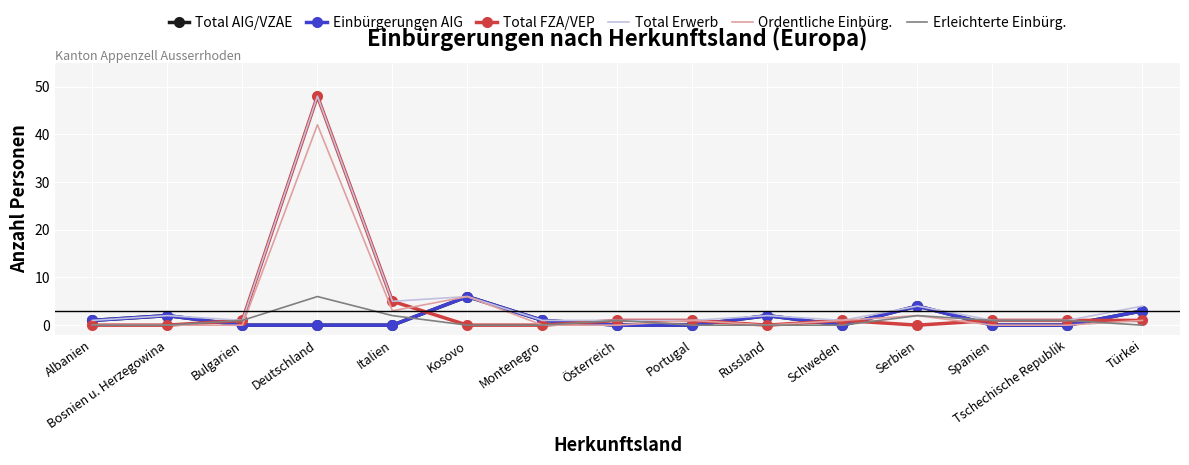

At how many categories does at least one series exceed 5?

2